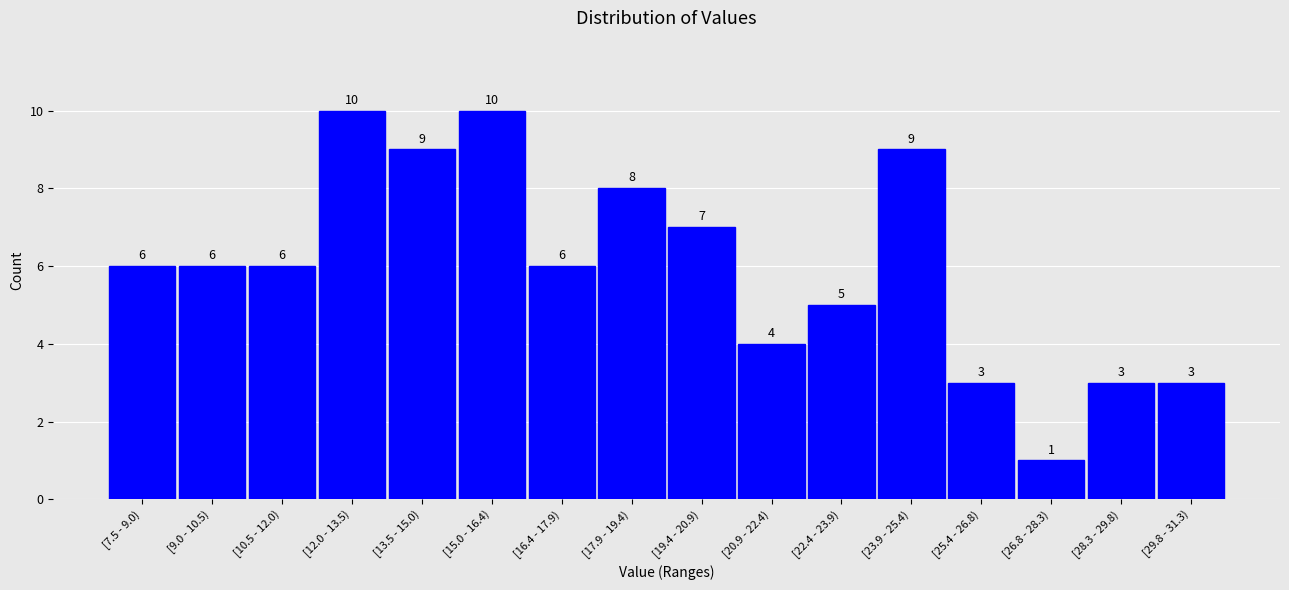

Reading left to right, what are all the values shown in this chart?

6	6	6	10	9	10	6	8	7	4	5	9	3	1	3	3